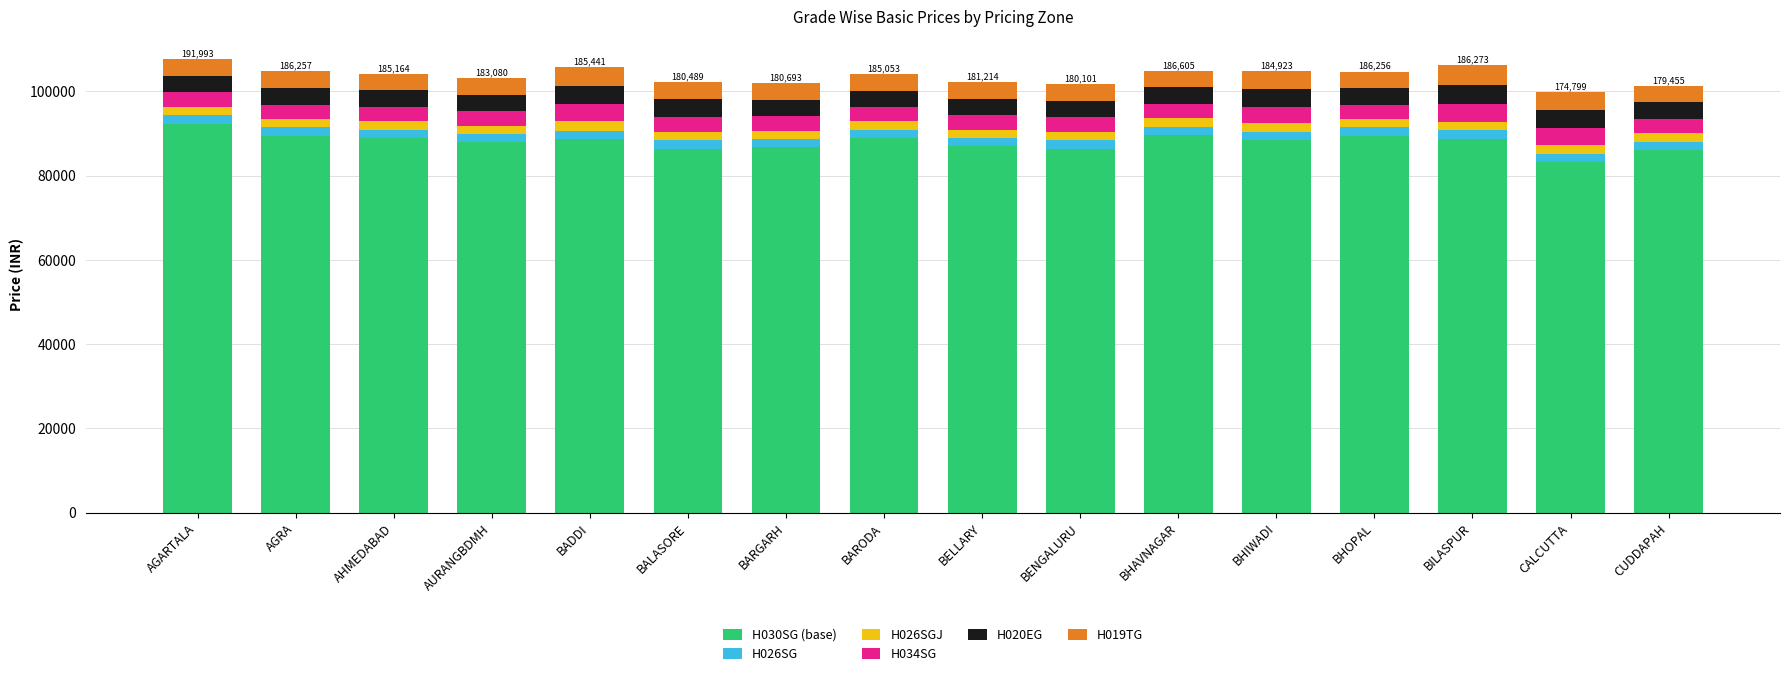

Does the chart contain stacked bars?

Yes